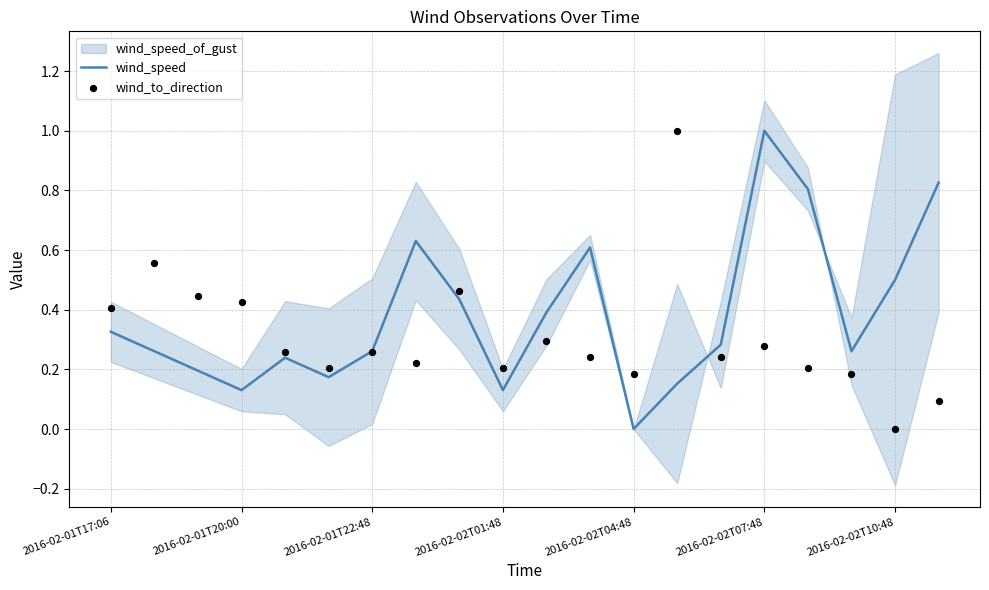

What is the highest value of the wind_speed series?

1.0